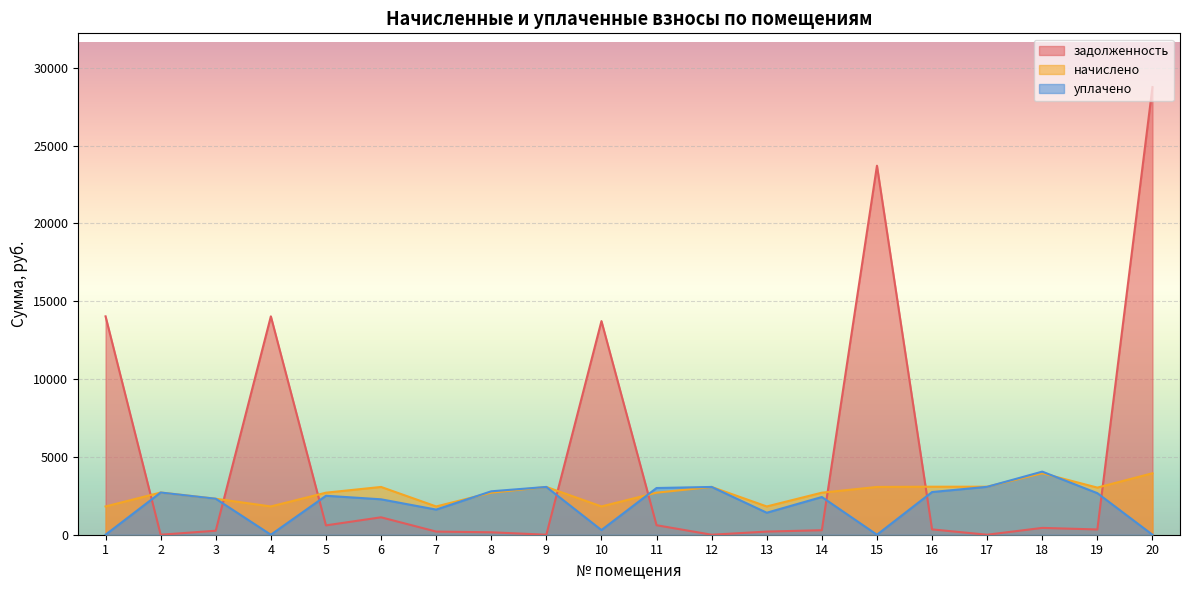

Is it true that задолженность equals 201.8 at 7?

True